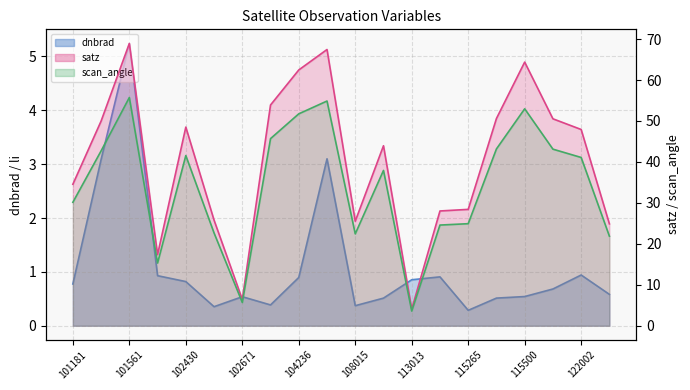

What is the spread (max minus min) of values at 115378?

50.1